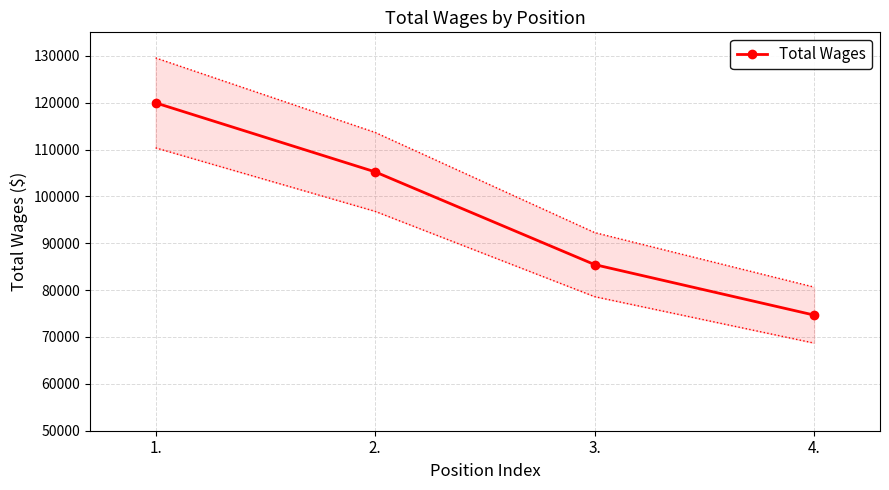

What position from the left is 4.?

4